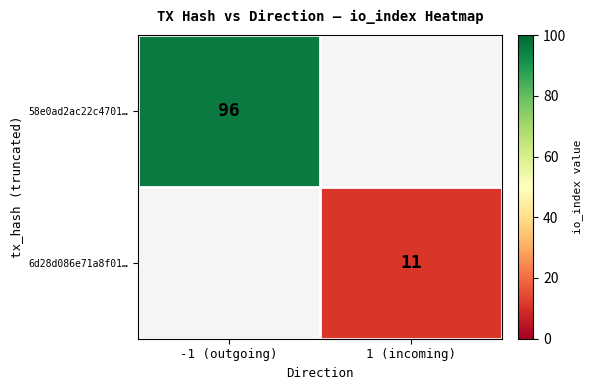

Is the value of 58e0ad2ac22c4701… at -1 (outgoing) greater than the value of 6d28d086e71a8f01… at 1 (incoming)?

Yes